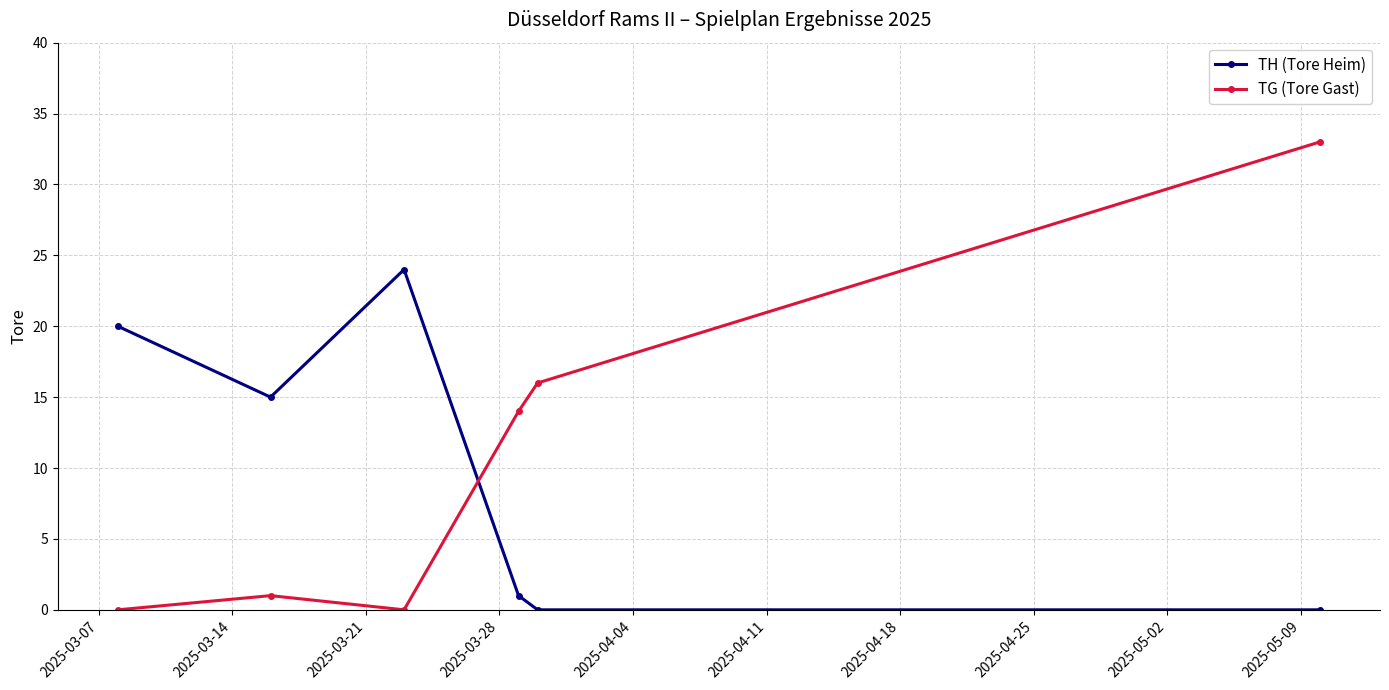

How many interior local peaks does the TG (Tore Gast) series have?

1